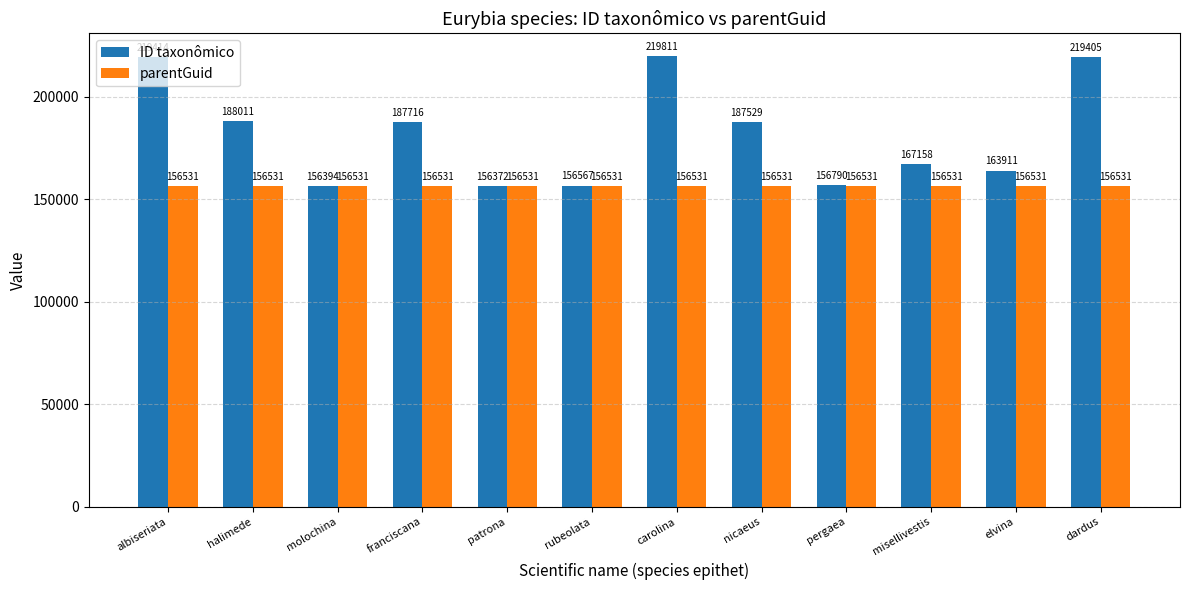

The value of ID taxonômico at nicaeus is 187529. True or false?

True